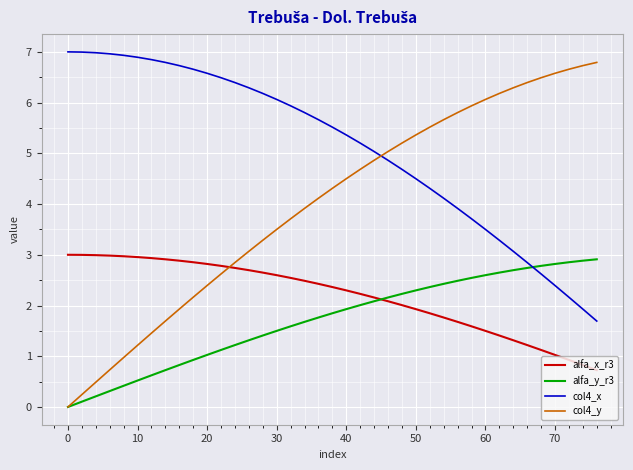

Does the chart display data point markers on the line(s)?

No